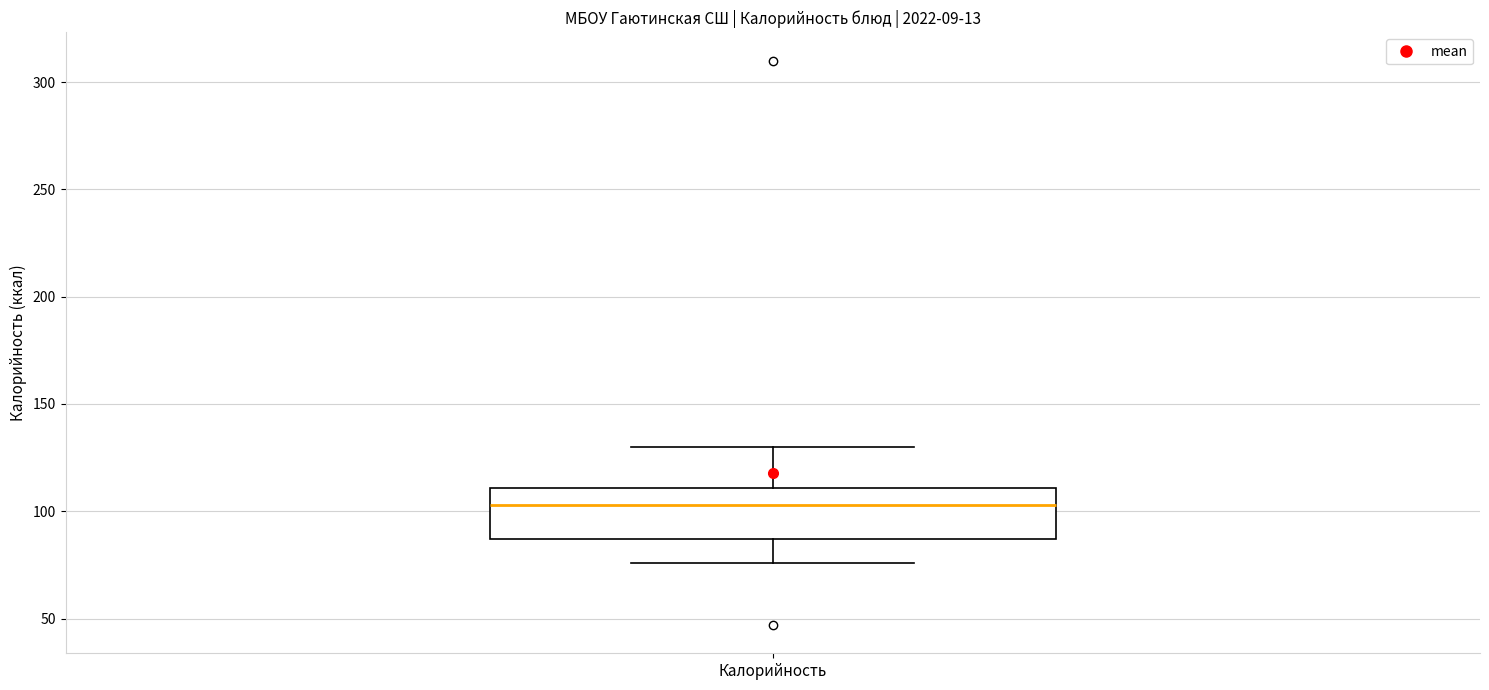

Transcribe this box plot: give where the median line is, the range the box spans, and where the two whiskers end, as read against the y-axis. The values are not printed on the chart, so give them approximately, as read against the axis.

median 105, box 85 to 110, whiskers 75 to 130